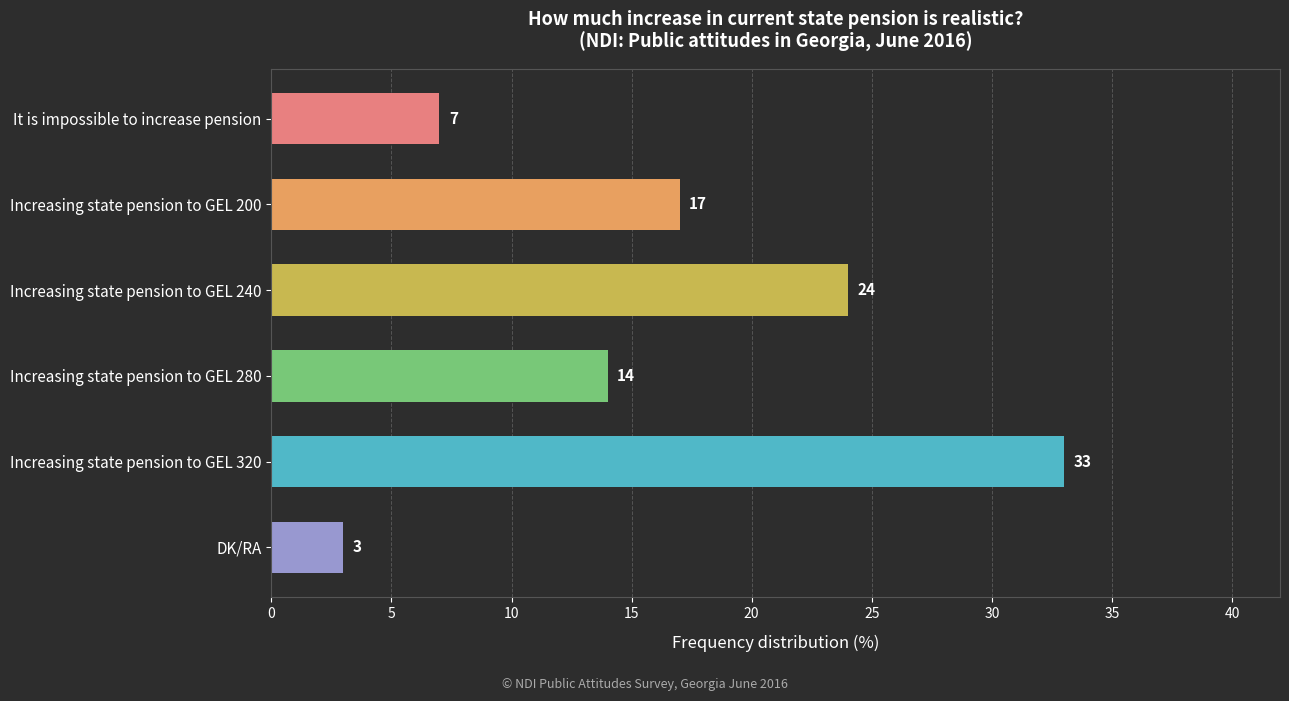

Which has a higher value, Increasing state pension to GEL 200 or Increasing state pension to GEL 280?

Increasing state pension to GEL 200